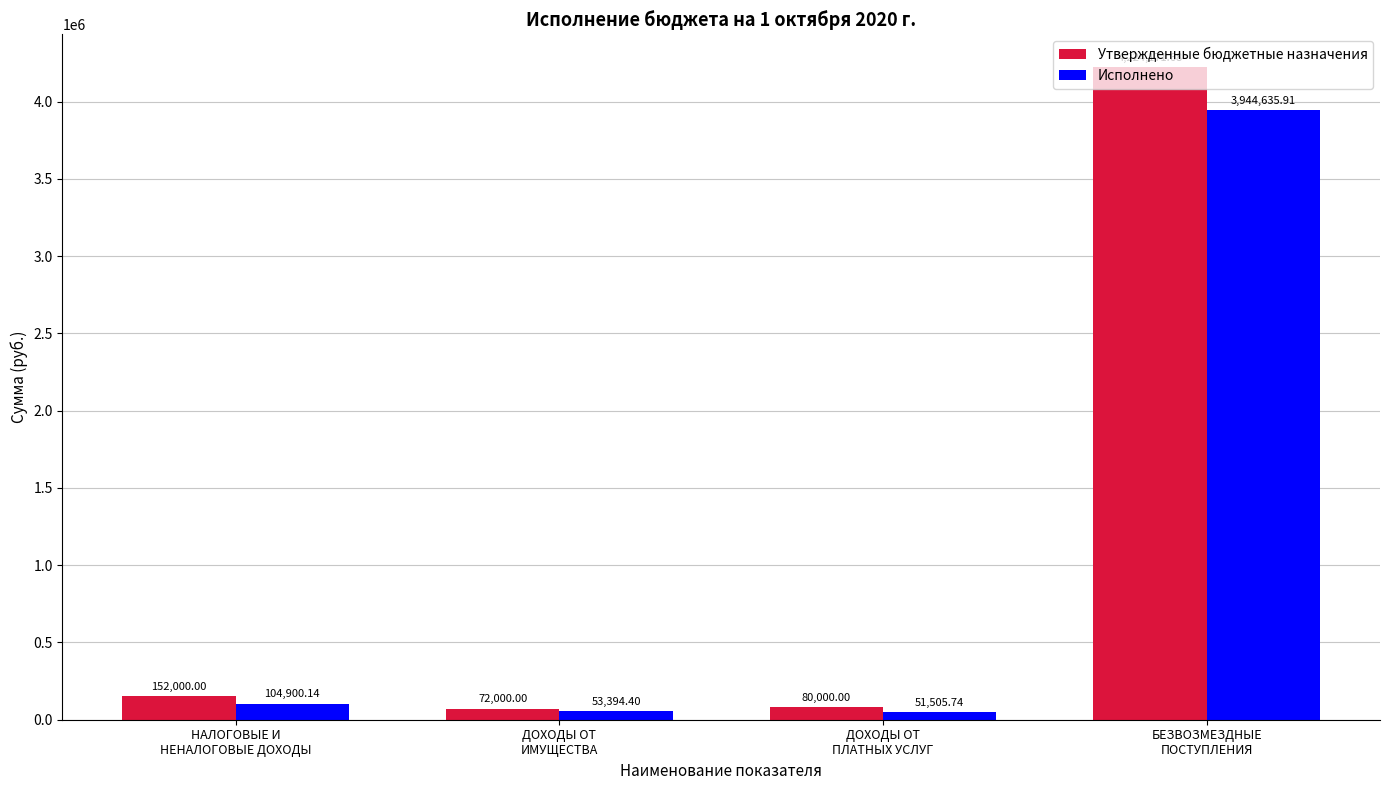

True or false: Исполнено has a value of 3944635.9 at БЕЗВОЗМЕЗДНЫЕ
ПОСТУПЛЕНИЯ.

True